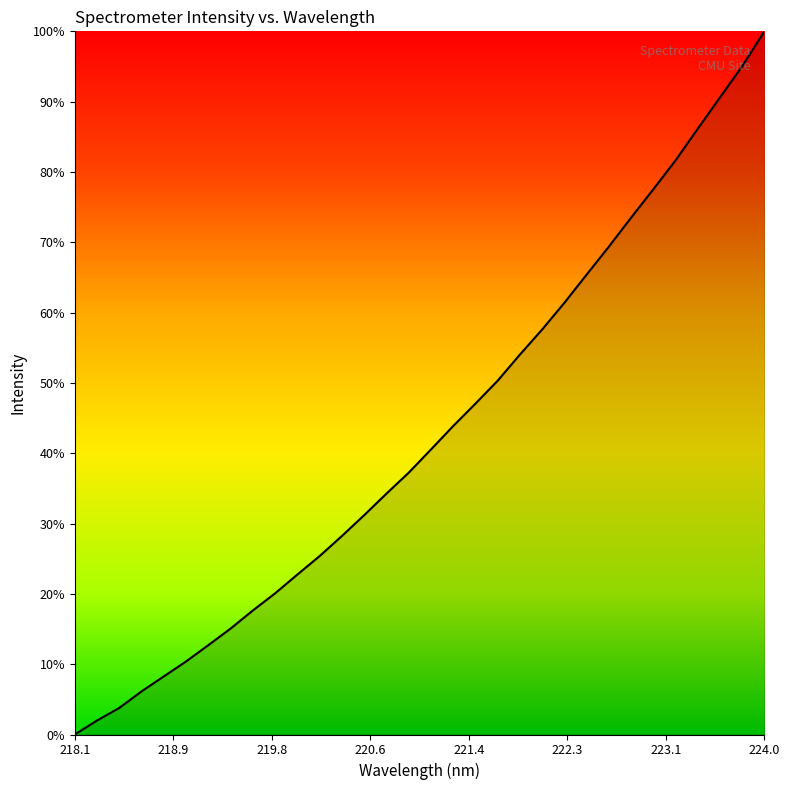

What is the maximum value shown in the chart?

100.0